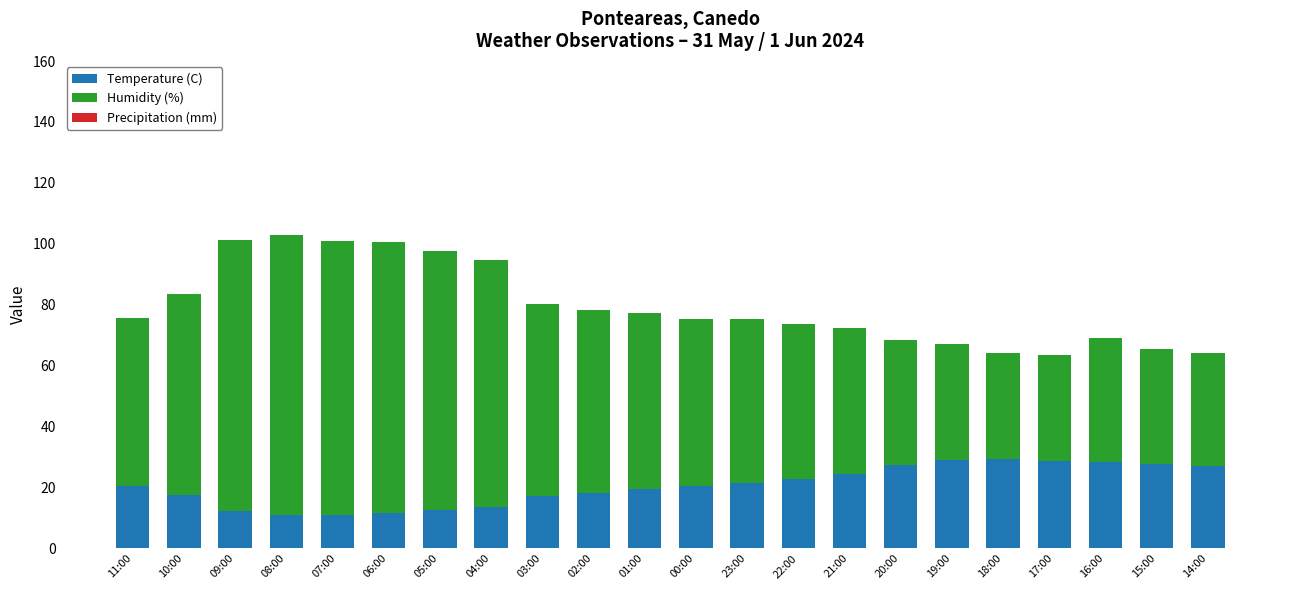

What is the sum of all Temperature (C) values?

450.8